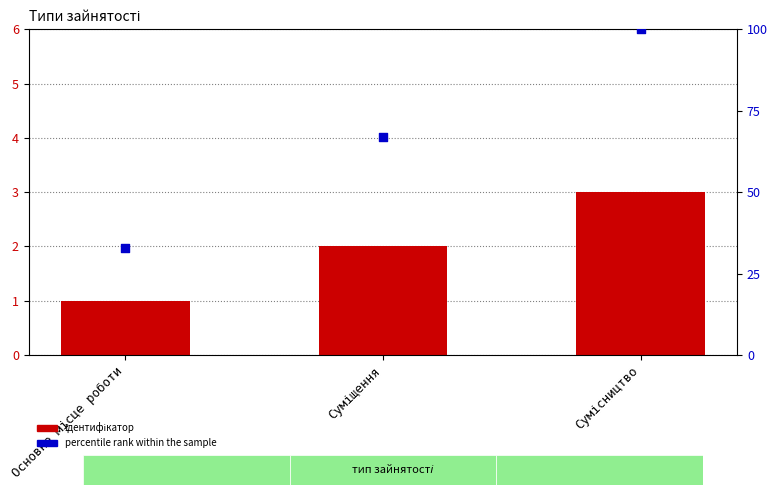

Which series reaches the minimum Y coordinate?

Ідентифікатор